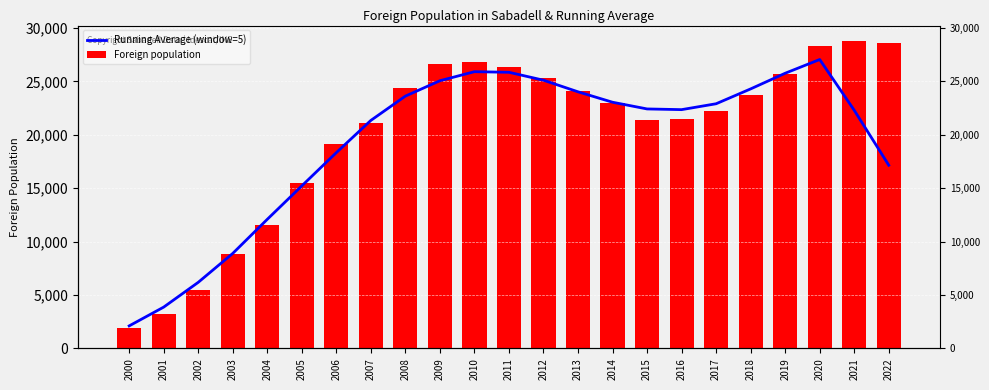

The Running Average (window=5) series shows 10212.5 at 2007. True or false?

False